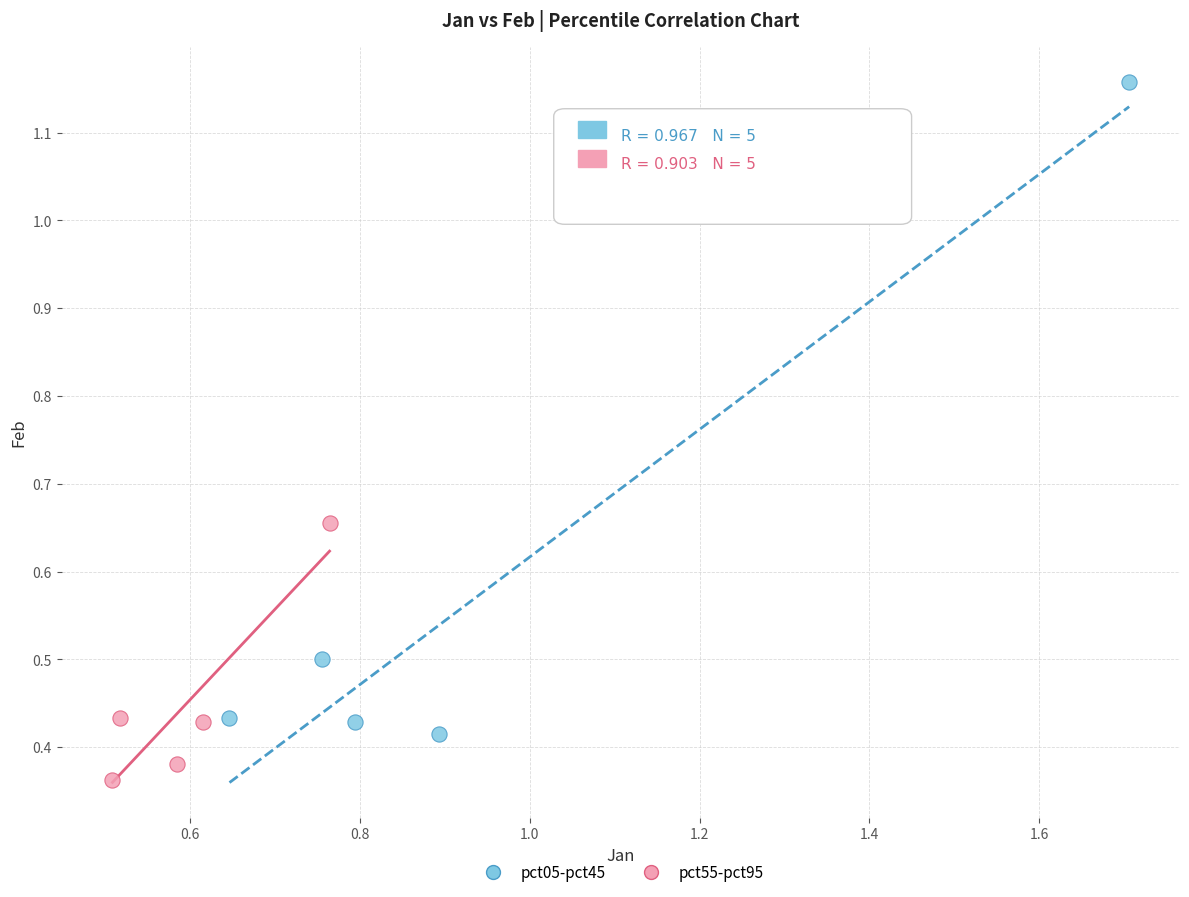

Which series has the widest spread of Y values?

pct05-pct45